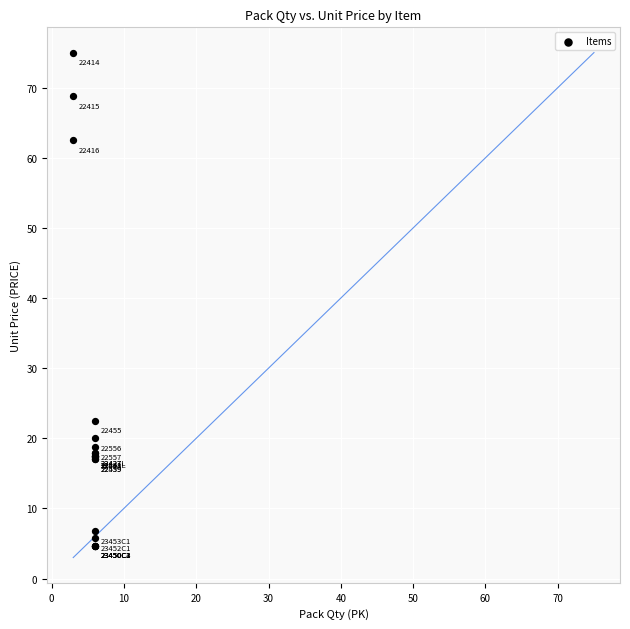

What Y value in the scatter plot is closest to 39?

22.5